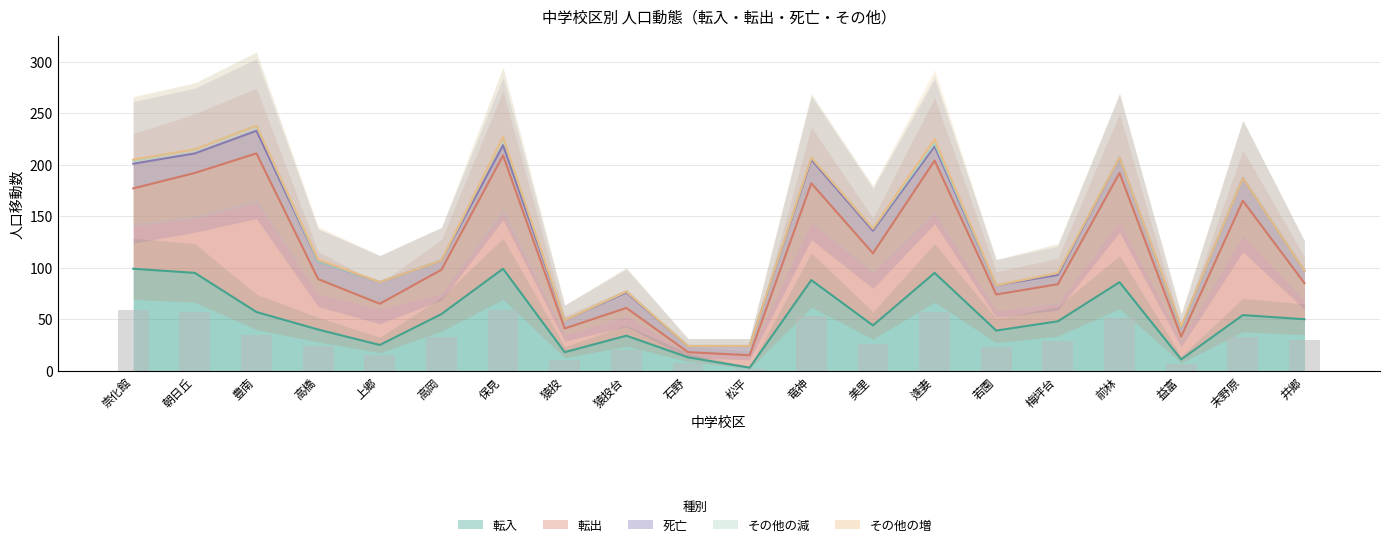

At 猿投, list the series in order from smallest to largest.

その他の減, その他の増, 死亡, 転入, 転出